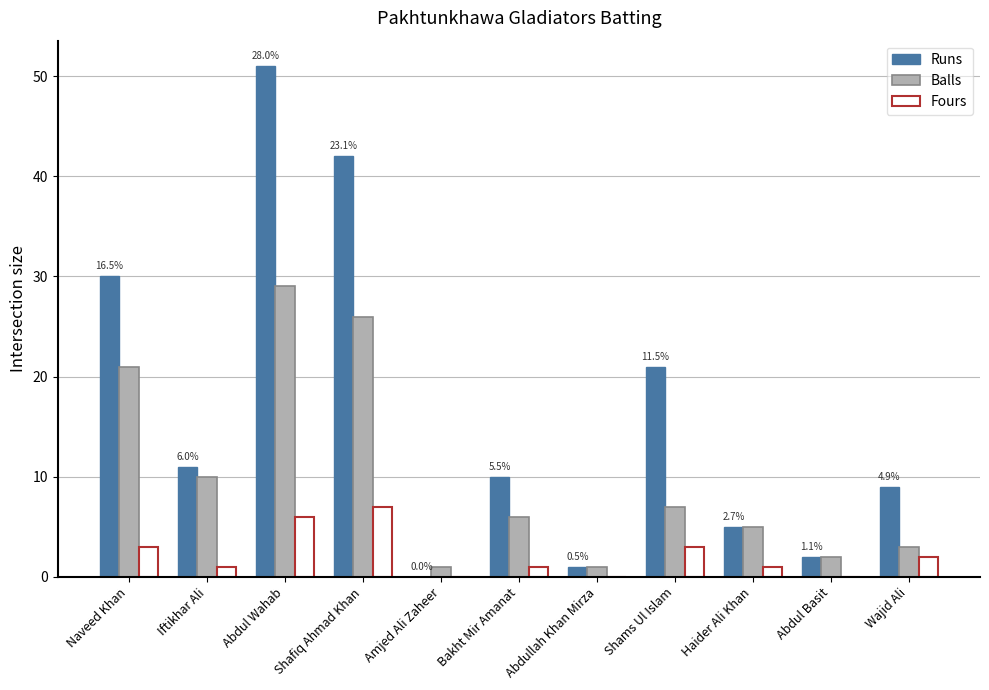

Between Amjed Ali Zaheer and Bakht Mir Amanat, which series saw the biggest shift?

Runs